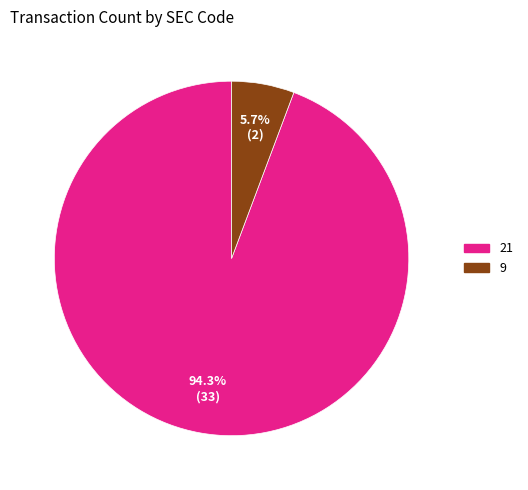

Which category accounts for the majority?

21